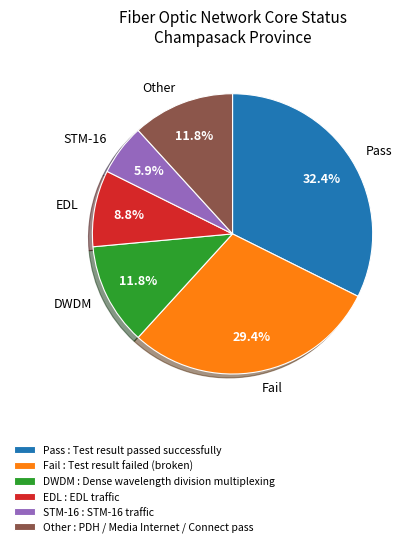

What is the ratio of the value at Other to the value at DWDM?

1.0